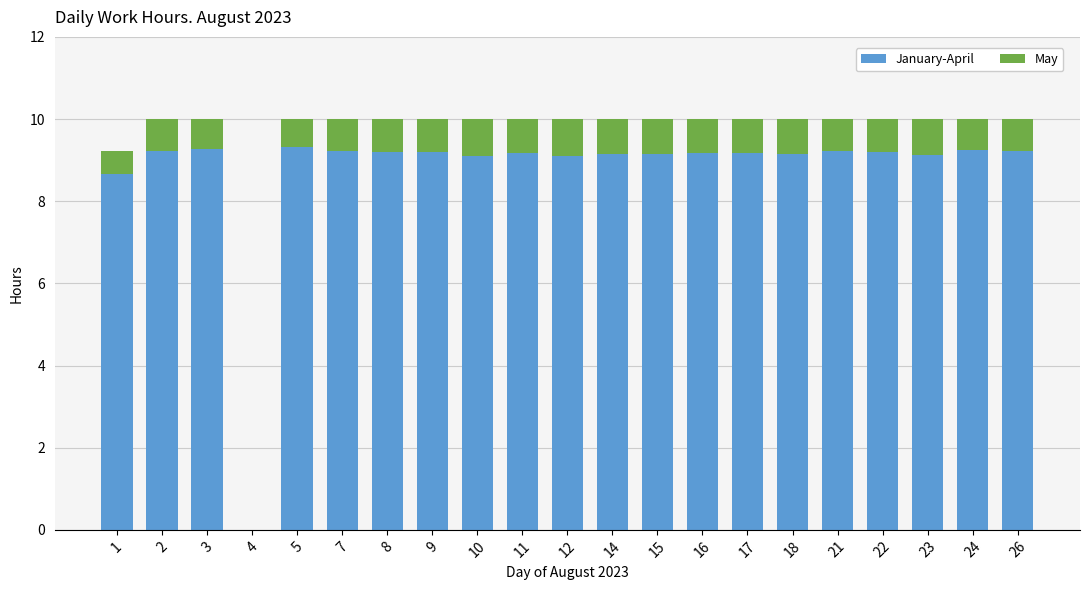

Count the number of data series in this chart.

2